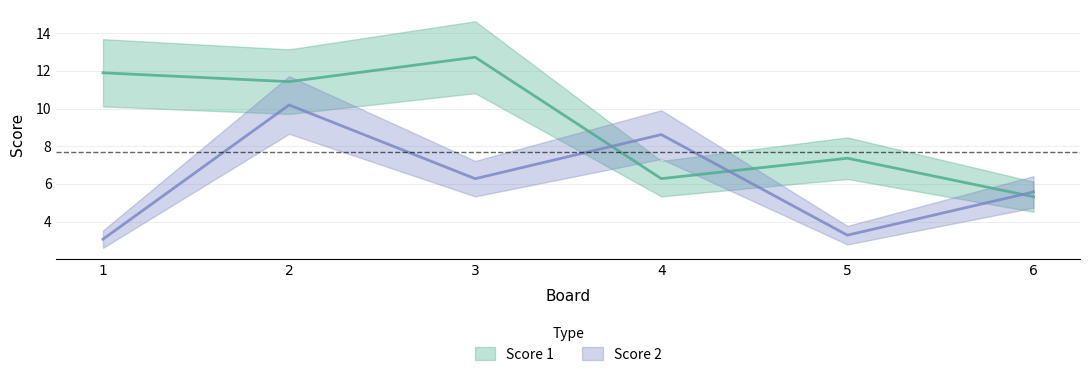

How many points are lower than both their immediate neighbors (excluding endpoints)?

2